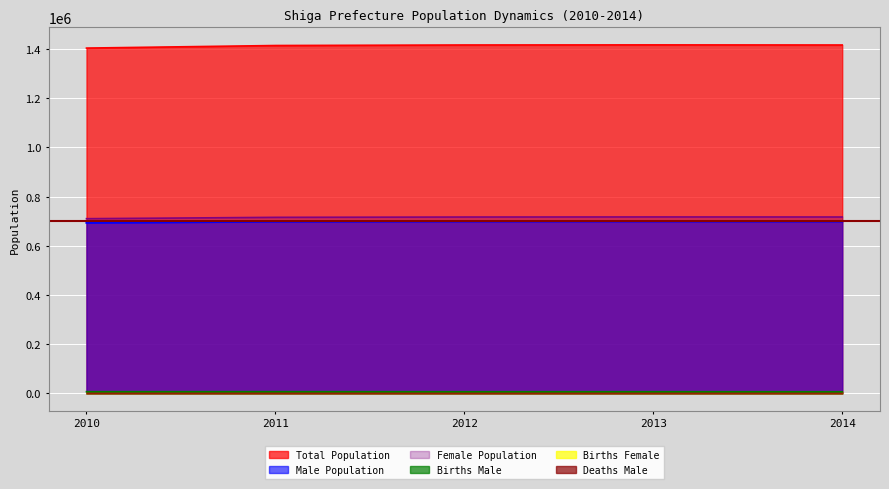

True or false: Total Population and Births Male intersect in this chart.

False